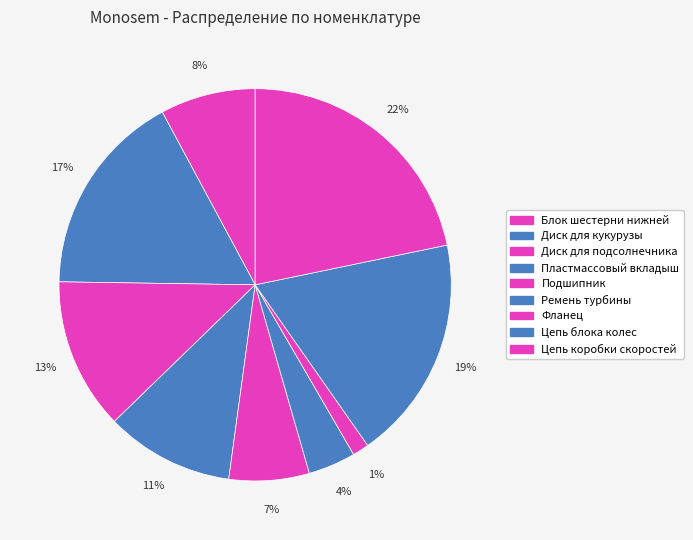

The Пластмассовый вкладыш slice represents 11% of the pie. True or false?

True